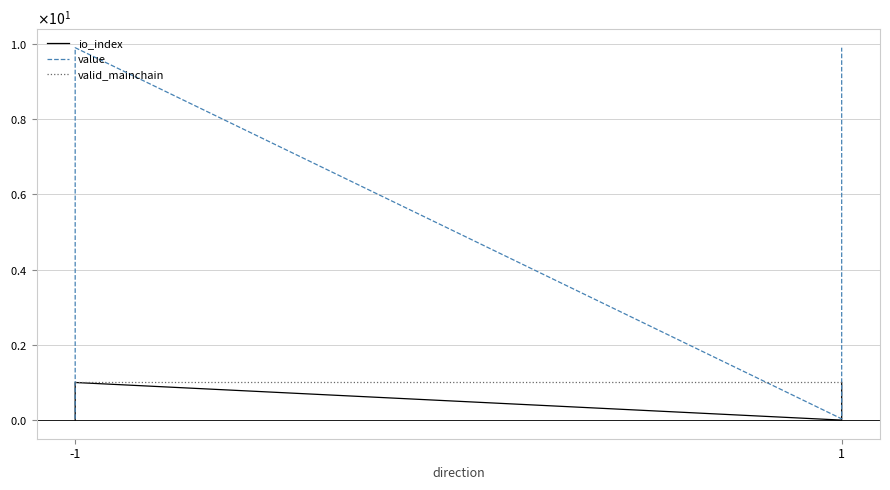

What is the difference between the maximum and minimum values in the value series?

9.9